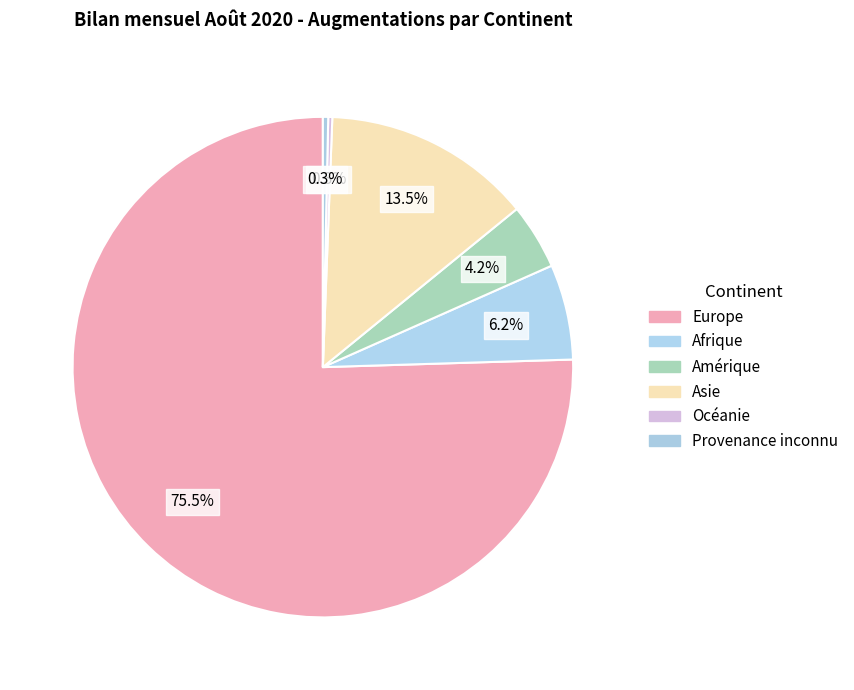

Is it true that Océanie is 0% of the pie?

True